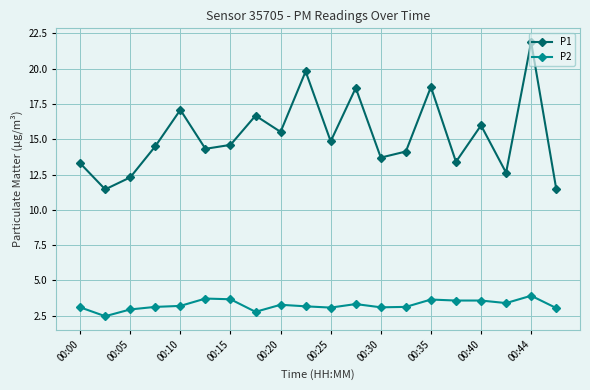

True or false: P2 and P1 intersect in this chart.

False